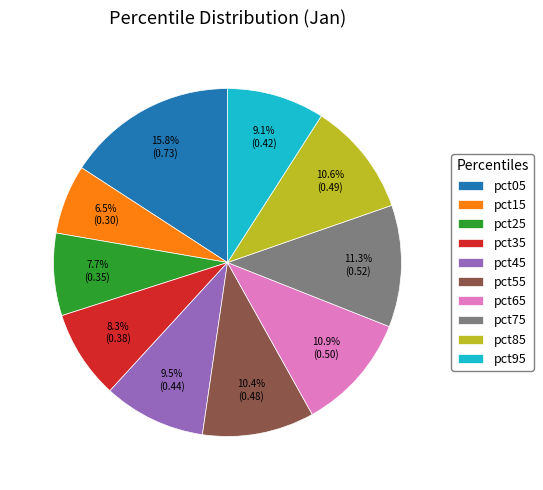

What is the largest slice in the pie chart?

pct05